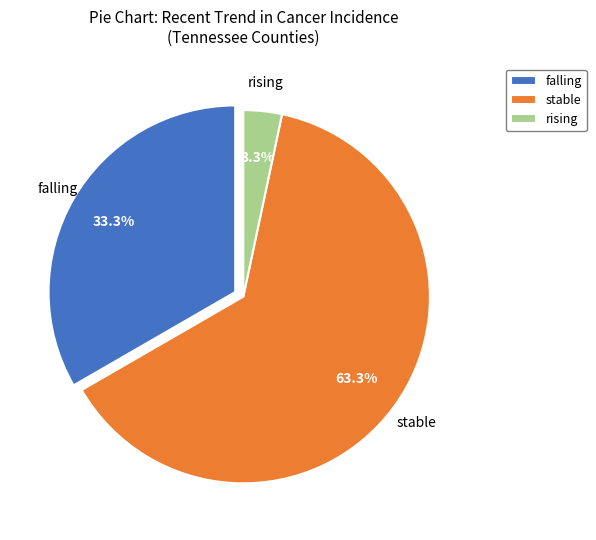

Which has a higher value, stable or rising?

stable